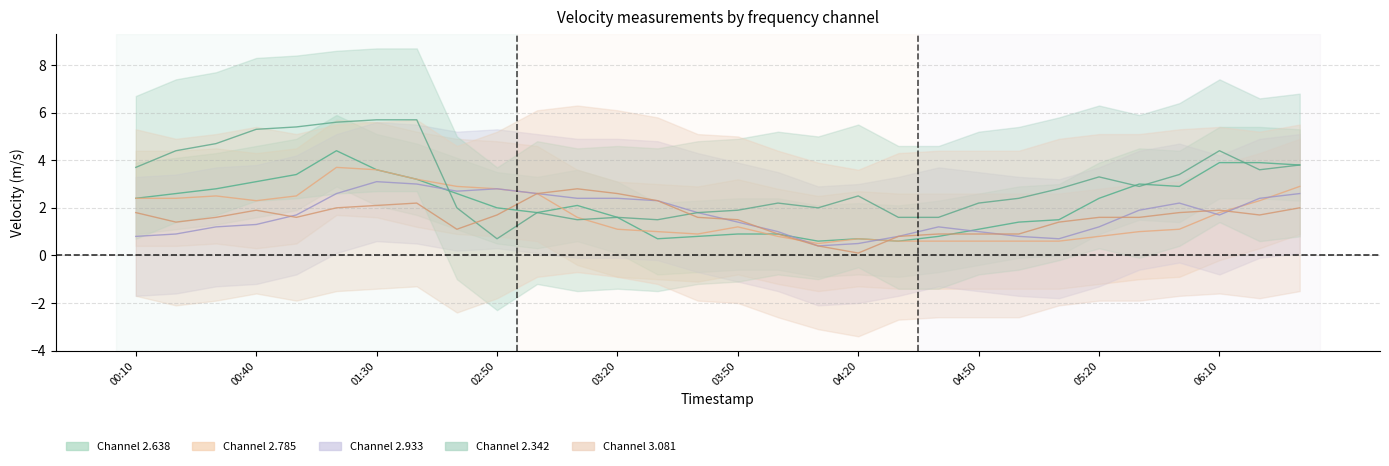

In 2.638, how many points are lower than both neighbors (excluding endpoints)?

5